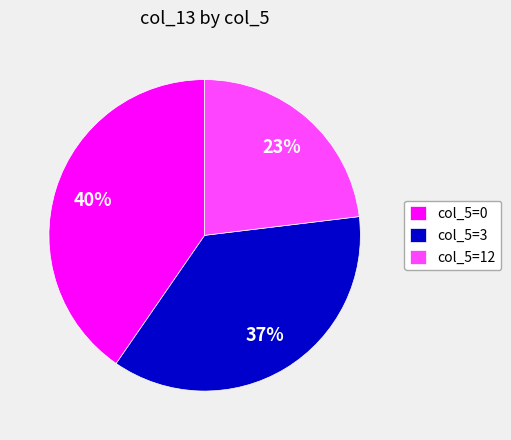

Do col_5=3 and col_5=0 together represent more than half of the pie?

Yes